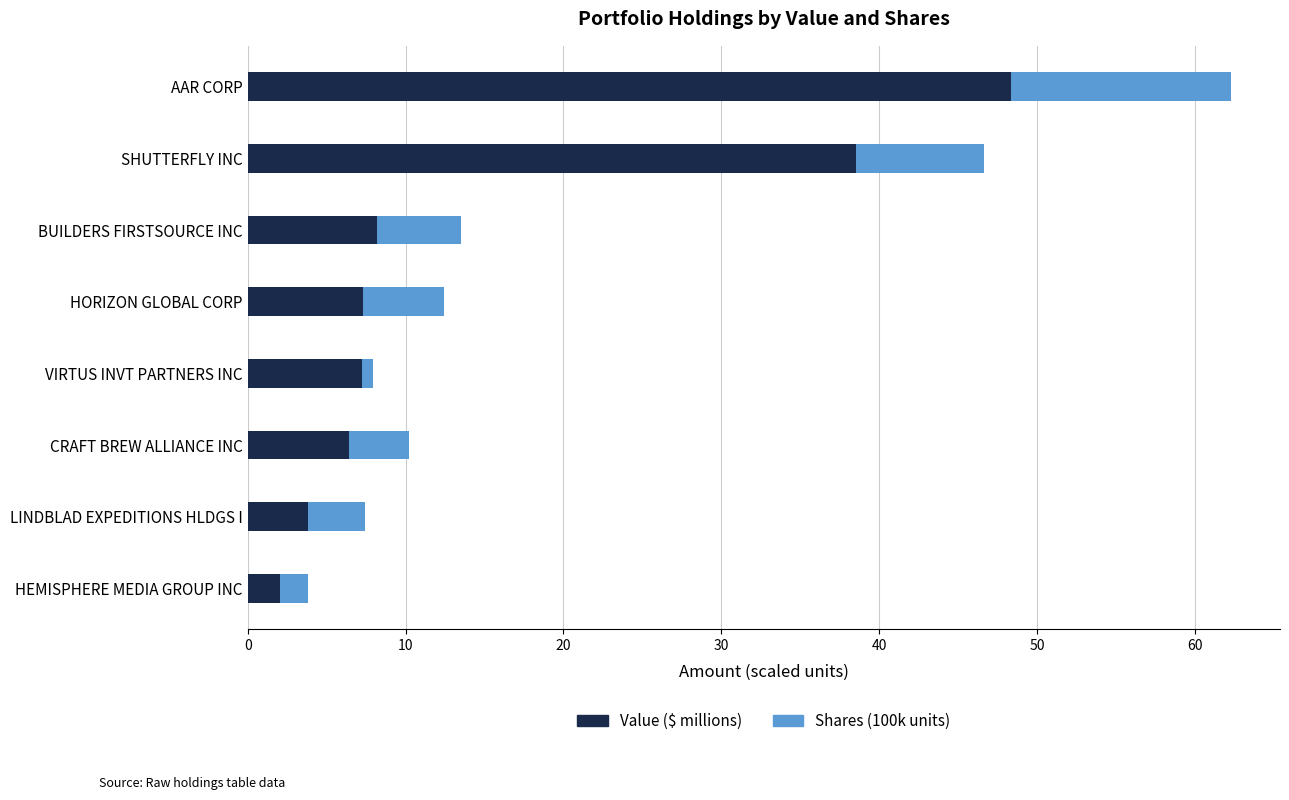

The Value ($ millions) series shows 13.4 at BUILDERS FIRSTSOURCE INC. True or false?

False